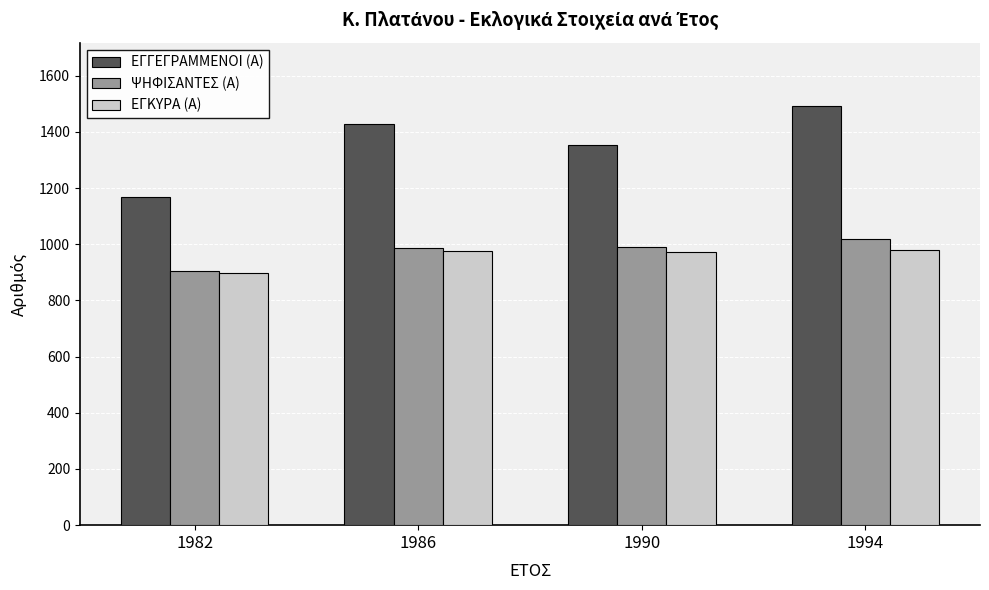

Which category has the lowest value in the ΕΓΓΕΓΡΑΜΜΕΝΟΙ (Α) series?

1982